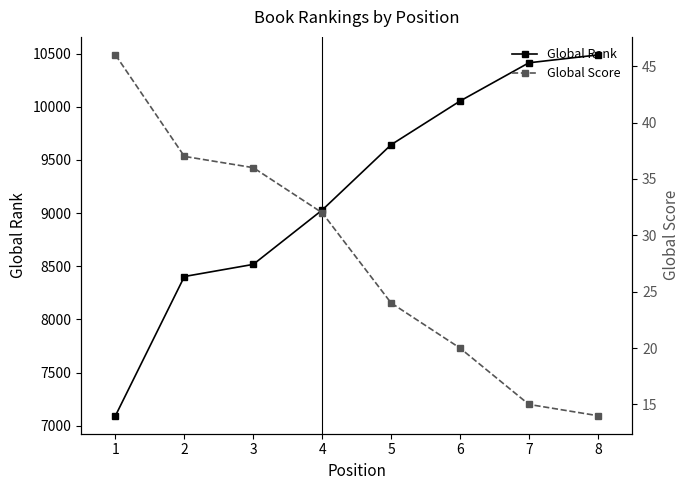

What are all the series names shown in the legend?

Global Rank, Global Score